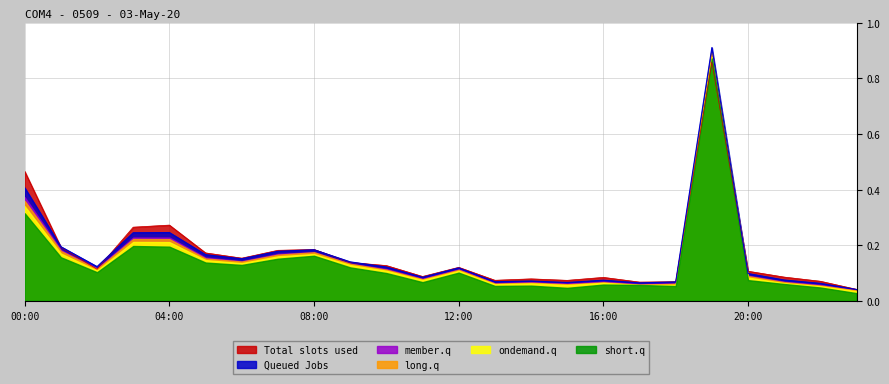

Which series has the largest range (max minus min)?

Queued Jobs